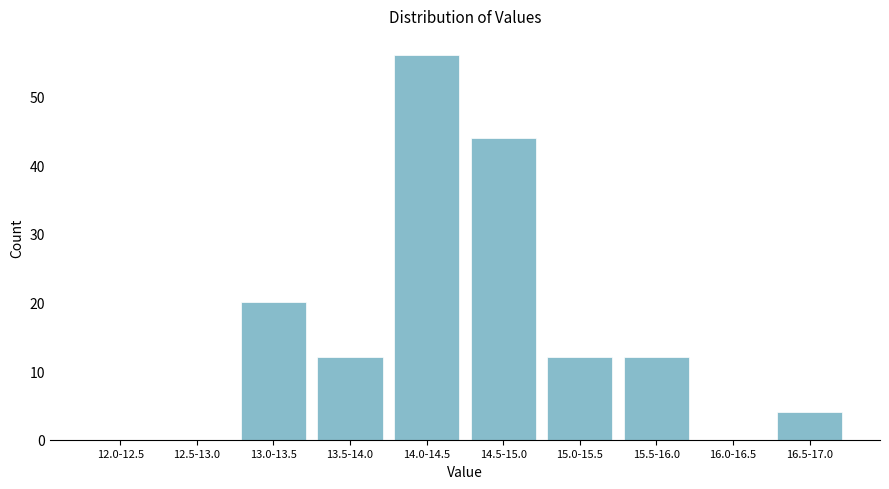

Reading right to left, transcribe all the data shown in this chart.

16.5-17.0=4	16.0-16.5=0	15.5-16.0=12	15.0-15.5=12	14.5-15.0=44	14.0-14.5=56	13.5-14.0=12	13.0-13.5=20	12.5-13.0=0	12.0-12.5=0